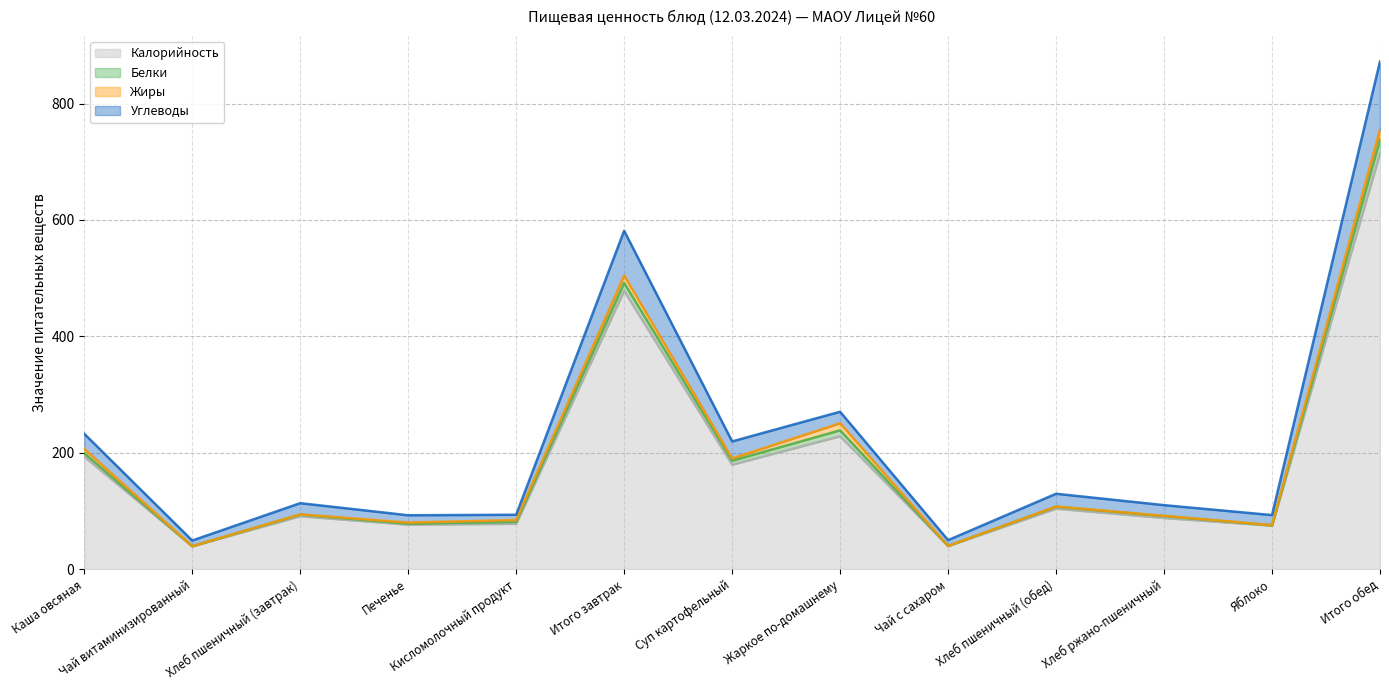

What is the difference between the maximum and second lowest values in the Углеводы series?

822.6